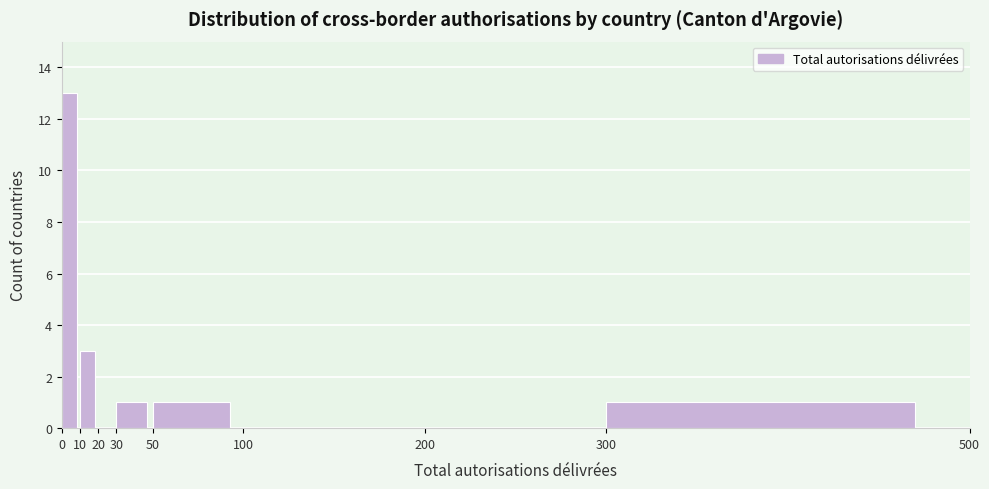

Reading left to right, transcribe this chart: for each bar, give the range it covers on the x-axis and its height. The values are not printed on the chart, so give them approximately, as read against the axis.

0 to 10: 13
10 to 20: 3
20 to 30: 0
30 to 50: 1
50 to 100: 1
100 to 200: 0
200 to 300: 0
300 to 500: 1